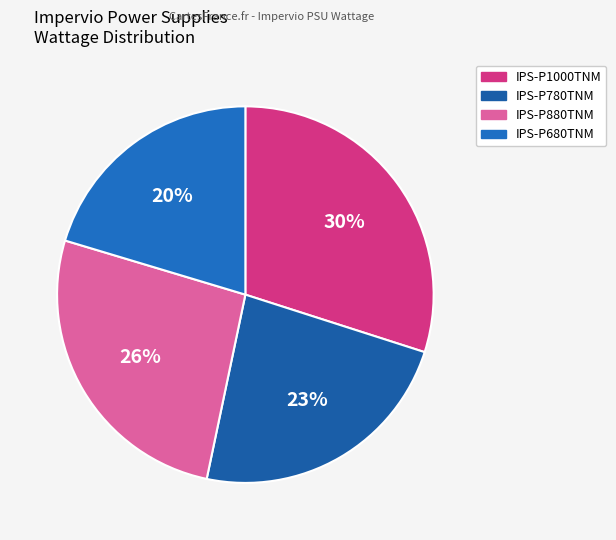

Which slice is the smallest?

IPS-P680TNM